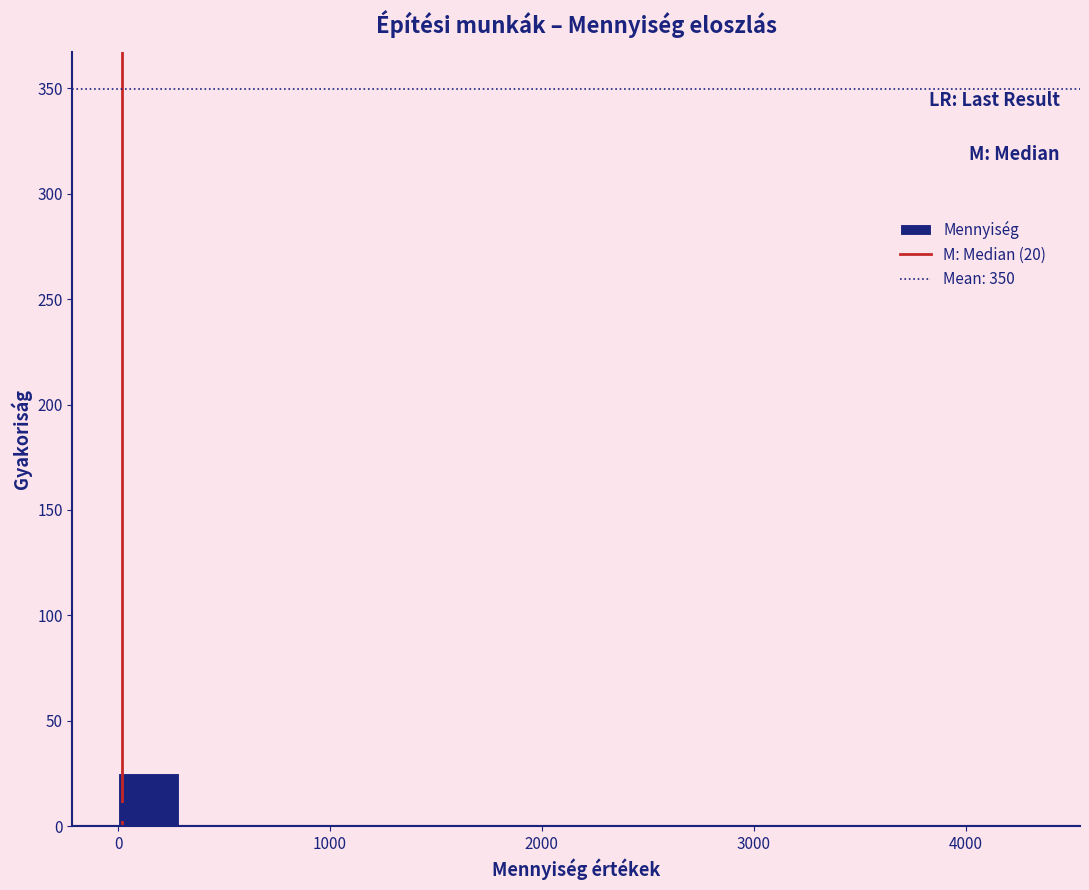

Around what value on the x-axis is the tallest bar? Give the approximate position of its centre, as read against the axis.

100